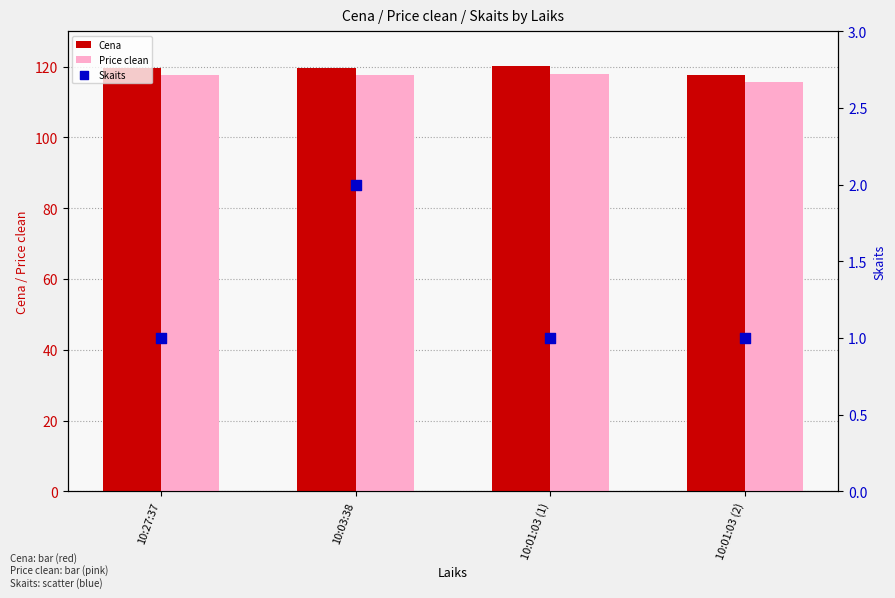

At which category is the sum across all series the highest?

10:03:38